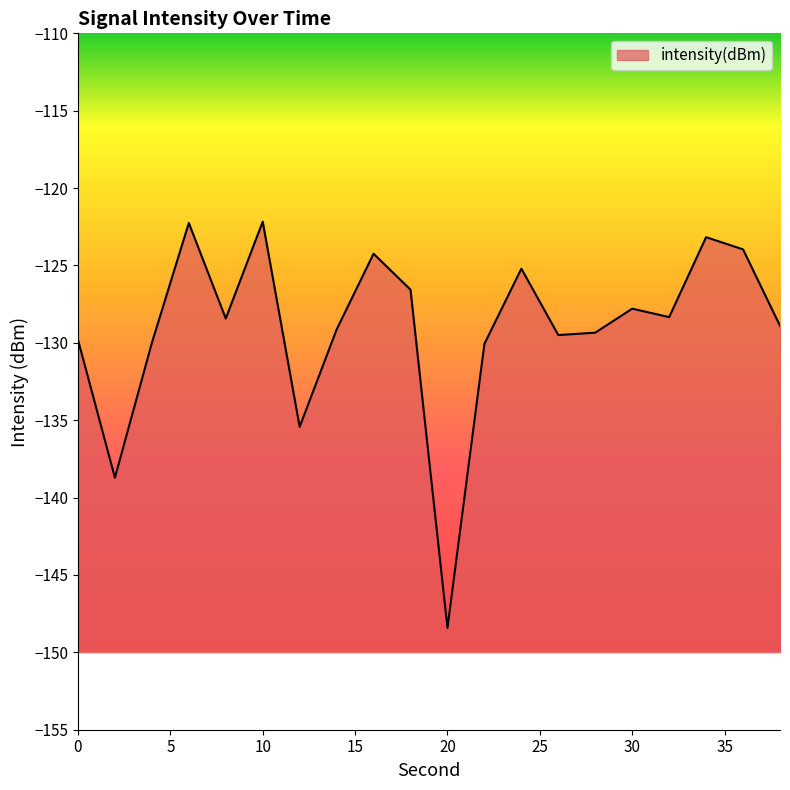

Which label corresponds to the smallest value in the chart?

20